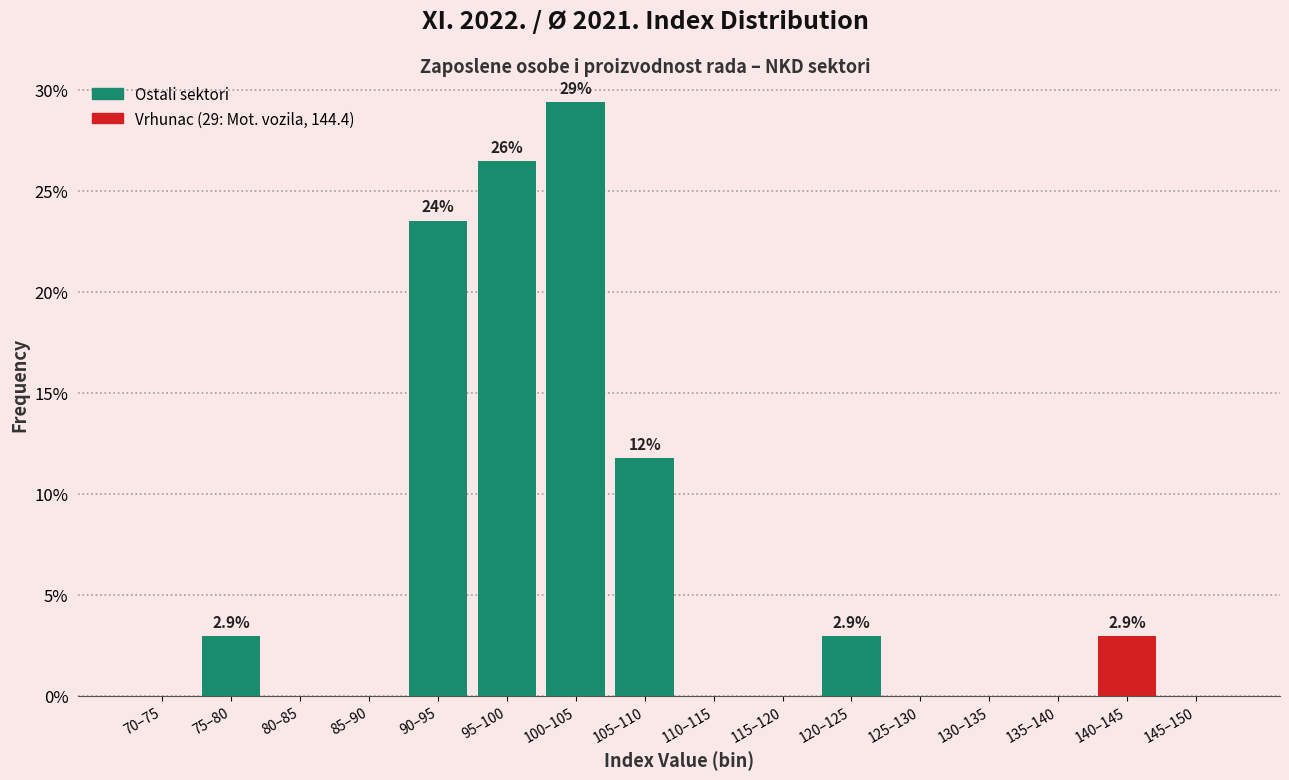

Reading right to left, transcribe all the data shown in this chart.

145–150=0.0	140–145=2.9	135–140=0.0	130–135=0.0	125–130=0.0	120–125=2.9	115–120=0.0	110–115=0.0	105–110=11.8	100–105=29.4	95–100=26.5	90–95=23.5	85–90=0.0	80–85=0.0	75–80=2.9	70–75=0.0